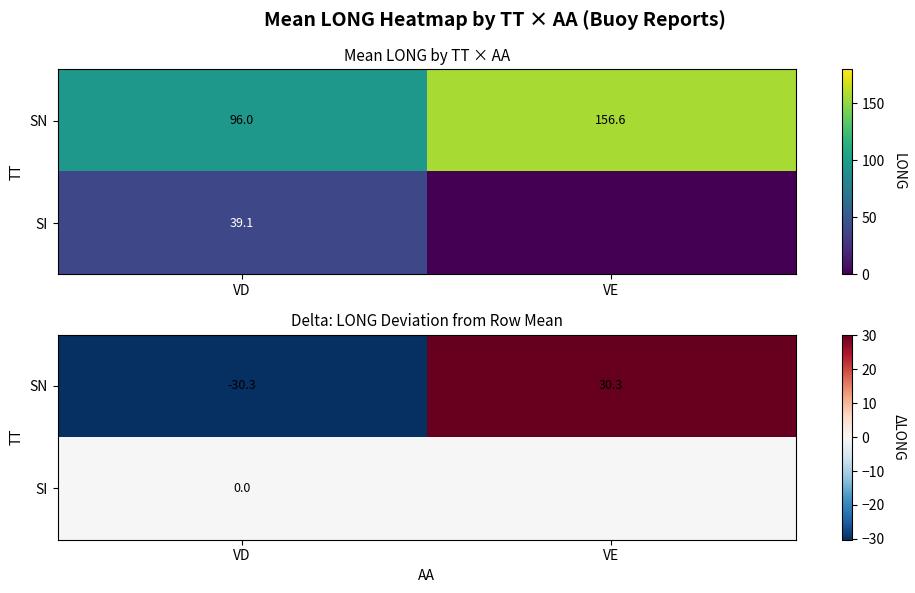

Which series has the largest range (max minus min)?

SN